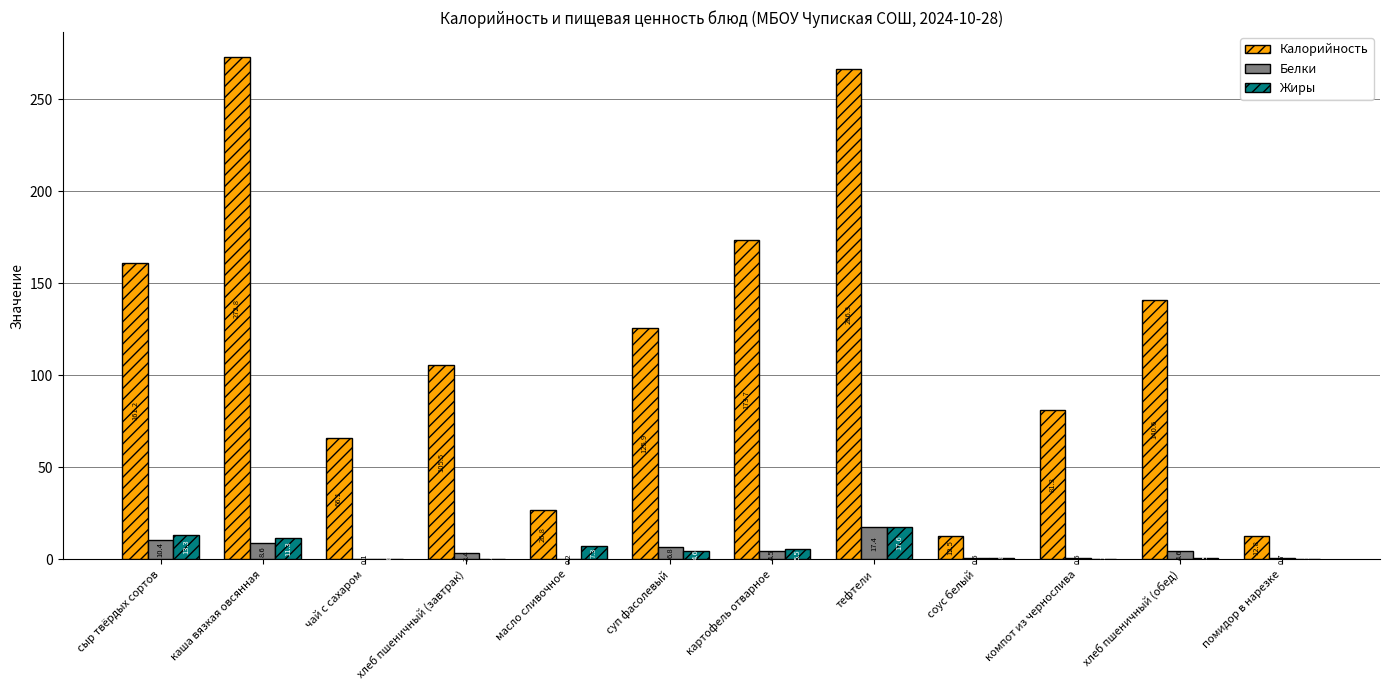

What is the sum of the Жиры values at помидор в нарезке and соус белый?

0.9